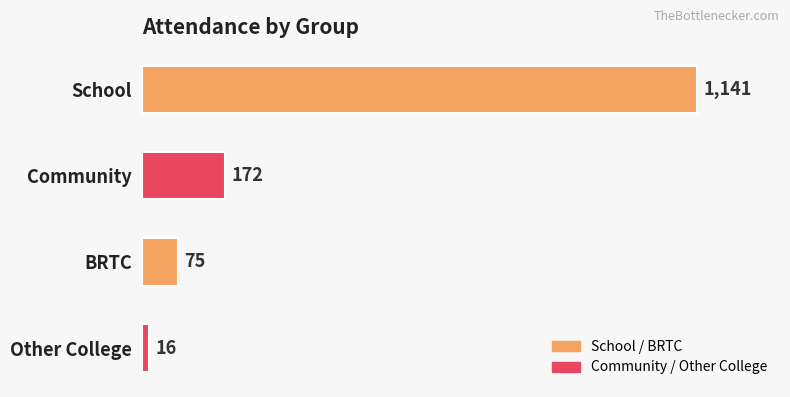

The value at School is 1141. True or false?

True